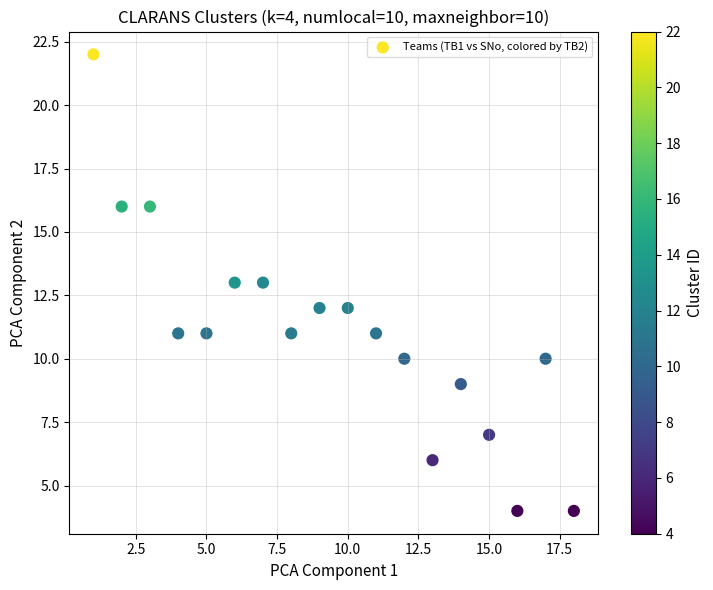

What is the range of Y values (max minus min)?

18